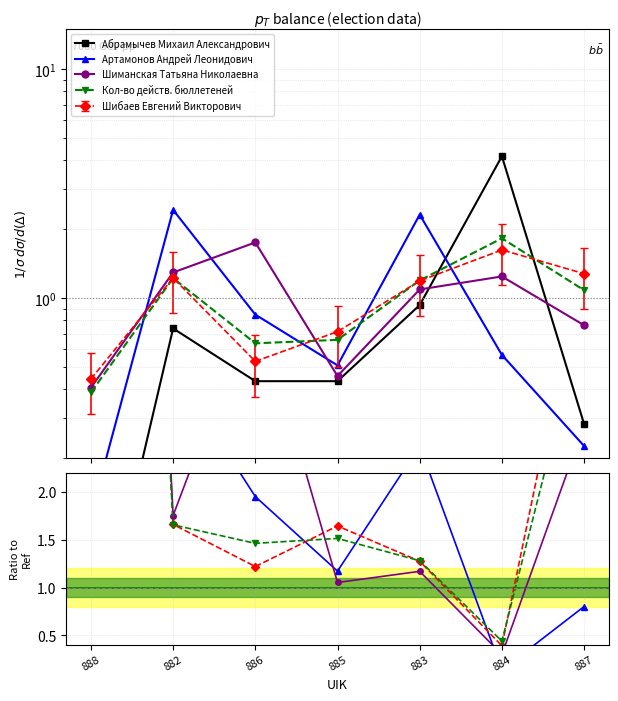

How many lines are shown in the chart?

5